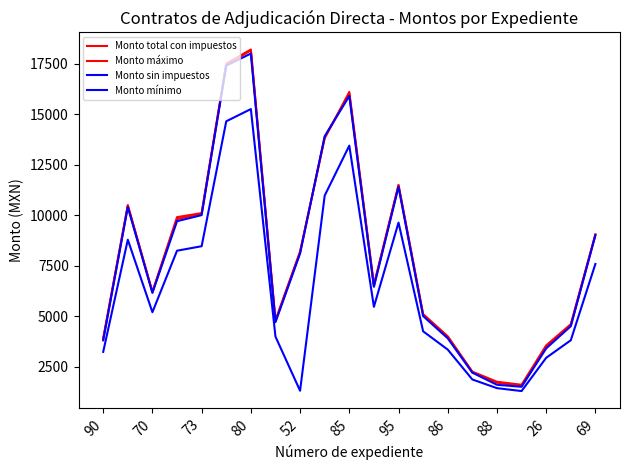

True or false: Monto máximo and Monto sin impuestos intersect in this chart.

False